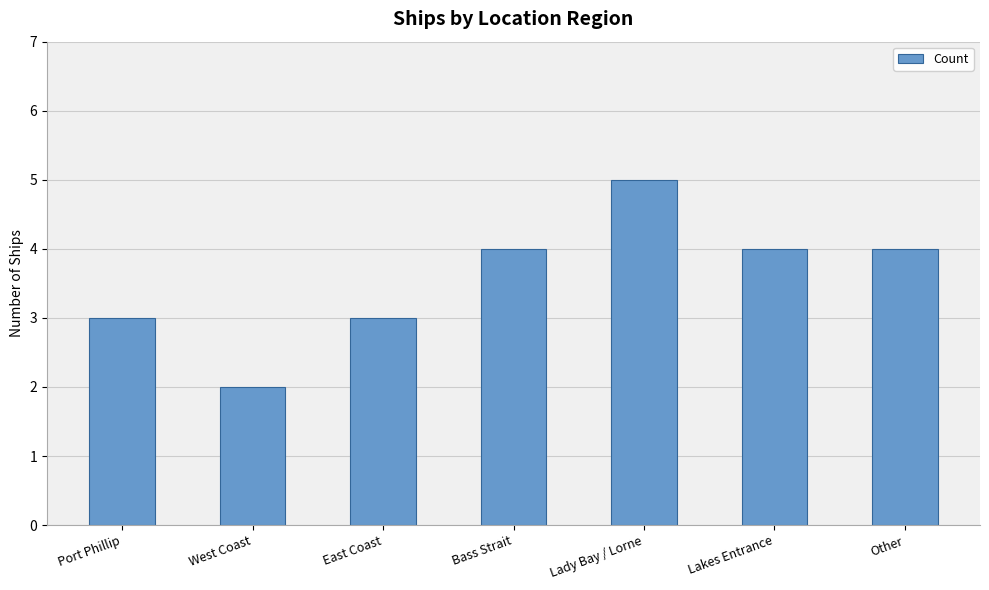

What is the value of the 5th bar from the left?

5